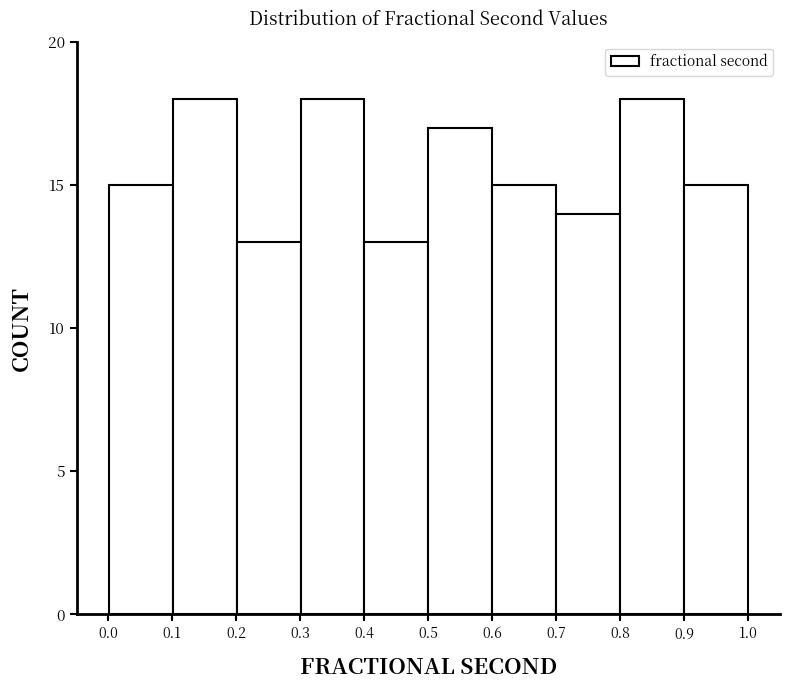

Reading left to right, list every bar in this chart as the range it spans on the x-axis followed by its height. Neither the bar edges nor the heights are printed on the chart, so give them approximately, as read against the axes.

0.0 to 0.1: 15
0.1 to 0.2: 18
0.2 to 0.3: 13
0.3 to 0.4: 18
0.4 to 0.5: 13
0.5 to 0.6: 17
0.6 to 0.7: 15
0.7 to 0.8: 14
0.8 to 0.9: 18
0.9 to 1.0: 15